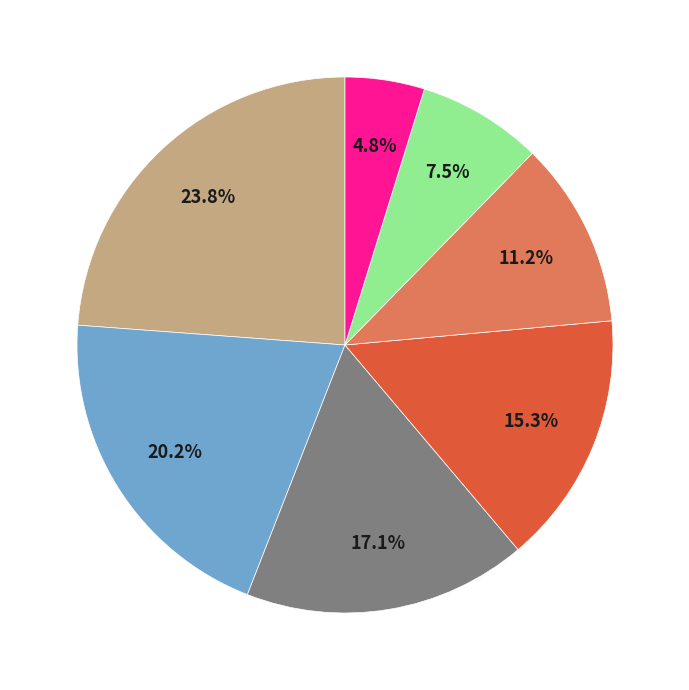

How many slices are in this pie chart?

7